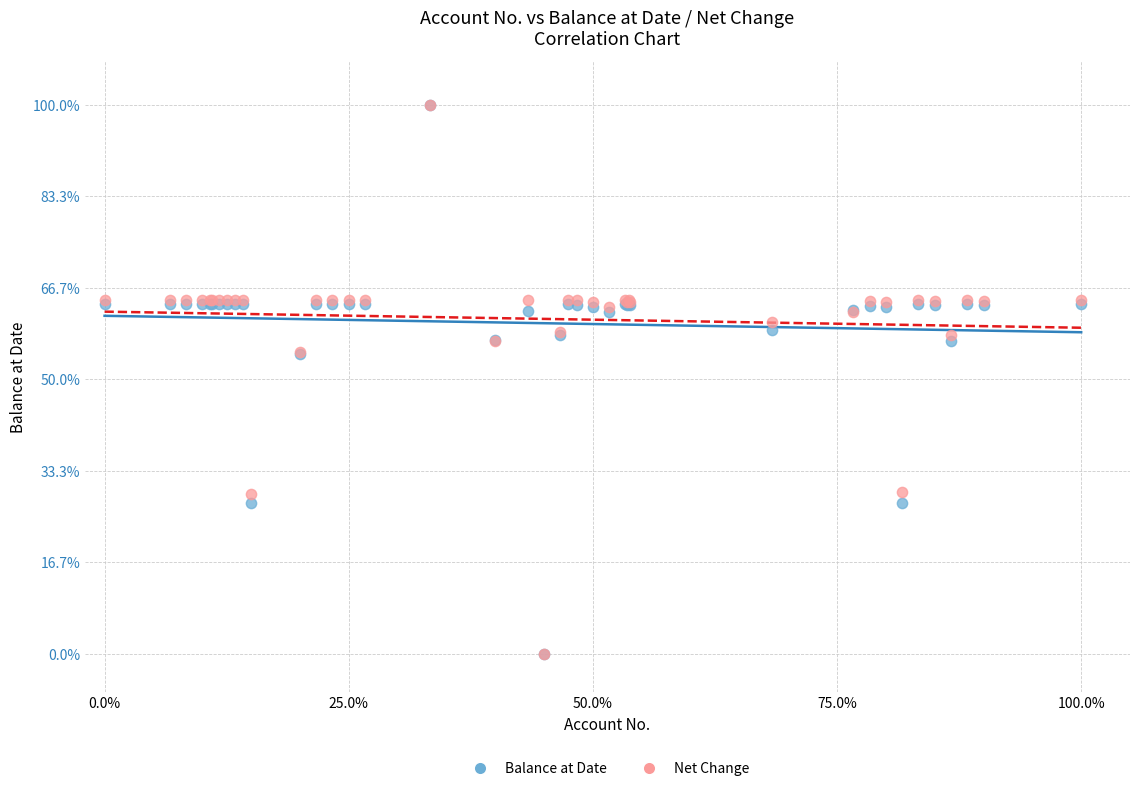

What are all the series names shown in the legend?

Balance at Date, Net Change